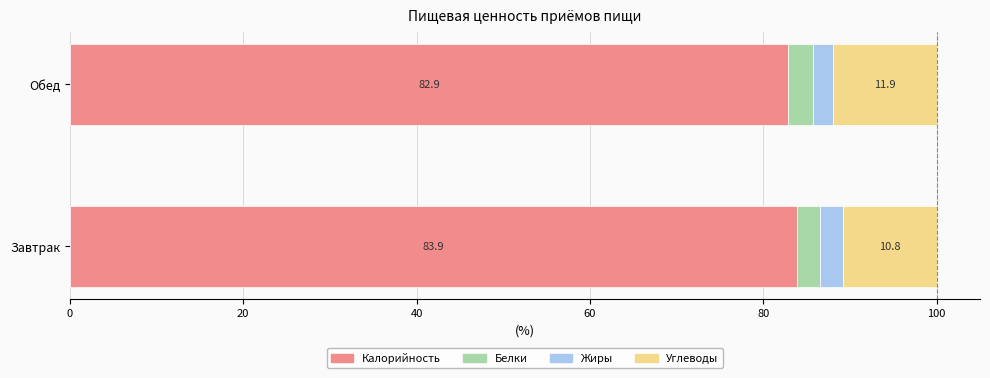

List the labels in order of Калорийность value, smallest first.

Обед, Завтрак